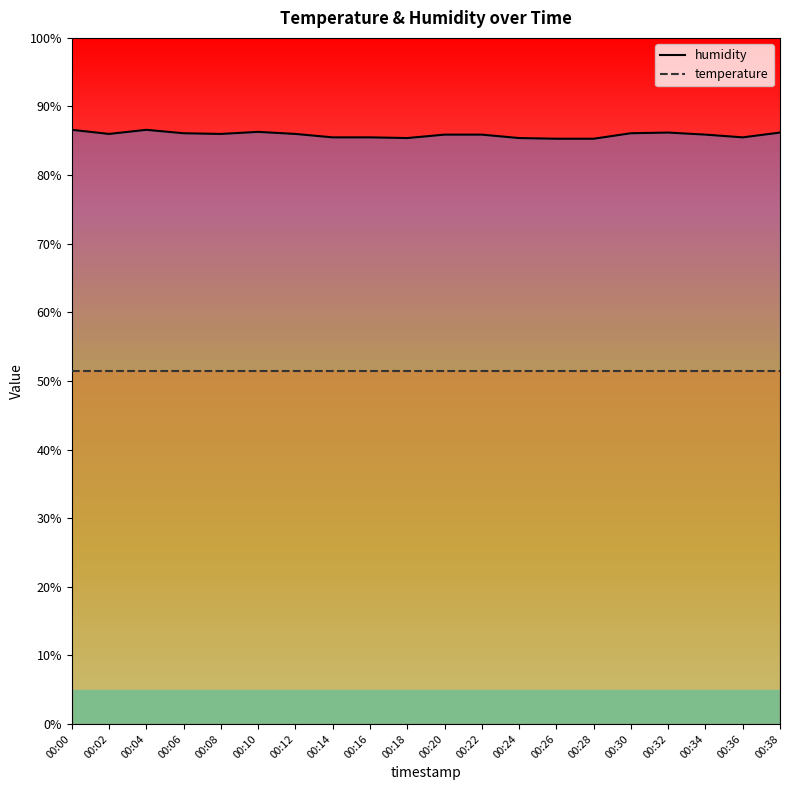

How many points are higher than both their immediate neighbors (excluding endpoints)?

3